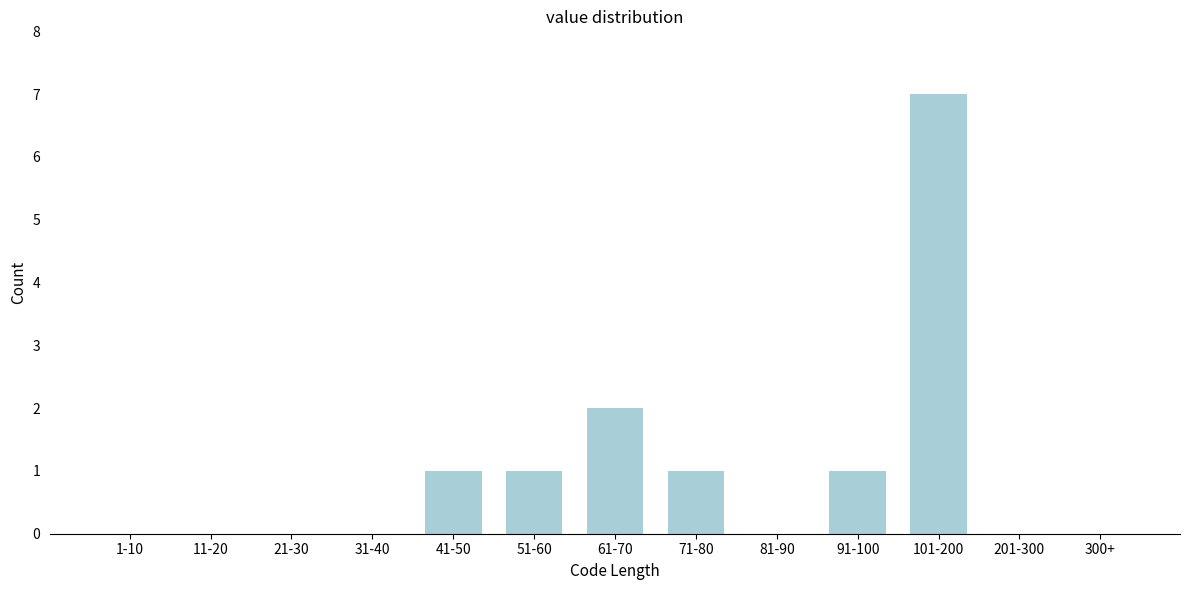

Reading left to right, list all the values displayed in this chart.

1-10=0	11-20=0	21-30=0	31-40=0	41-50=1	51-60=1	61-70=2	71-80=1	81-90=0	91-100=1	101-200=7	201-300=0	300+=0